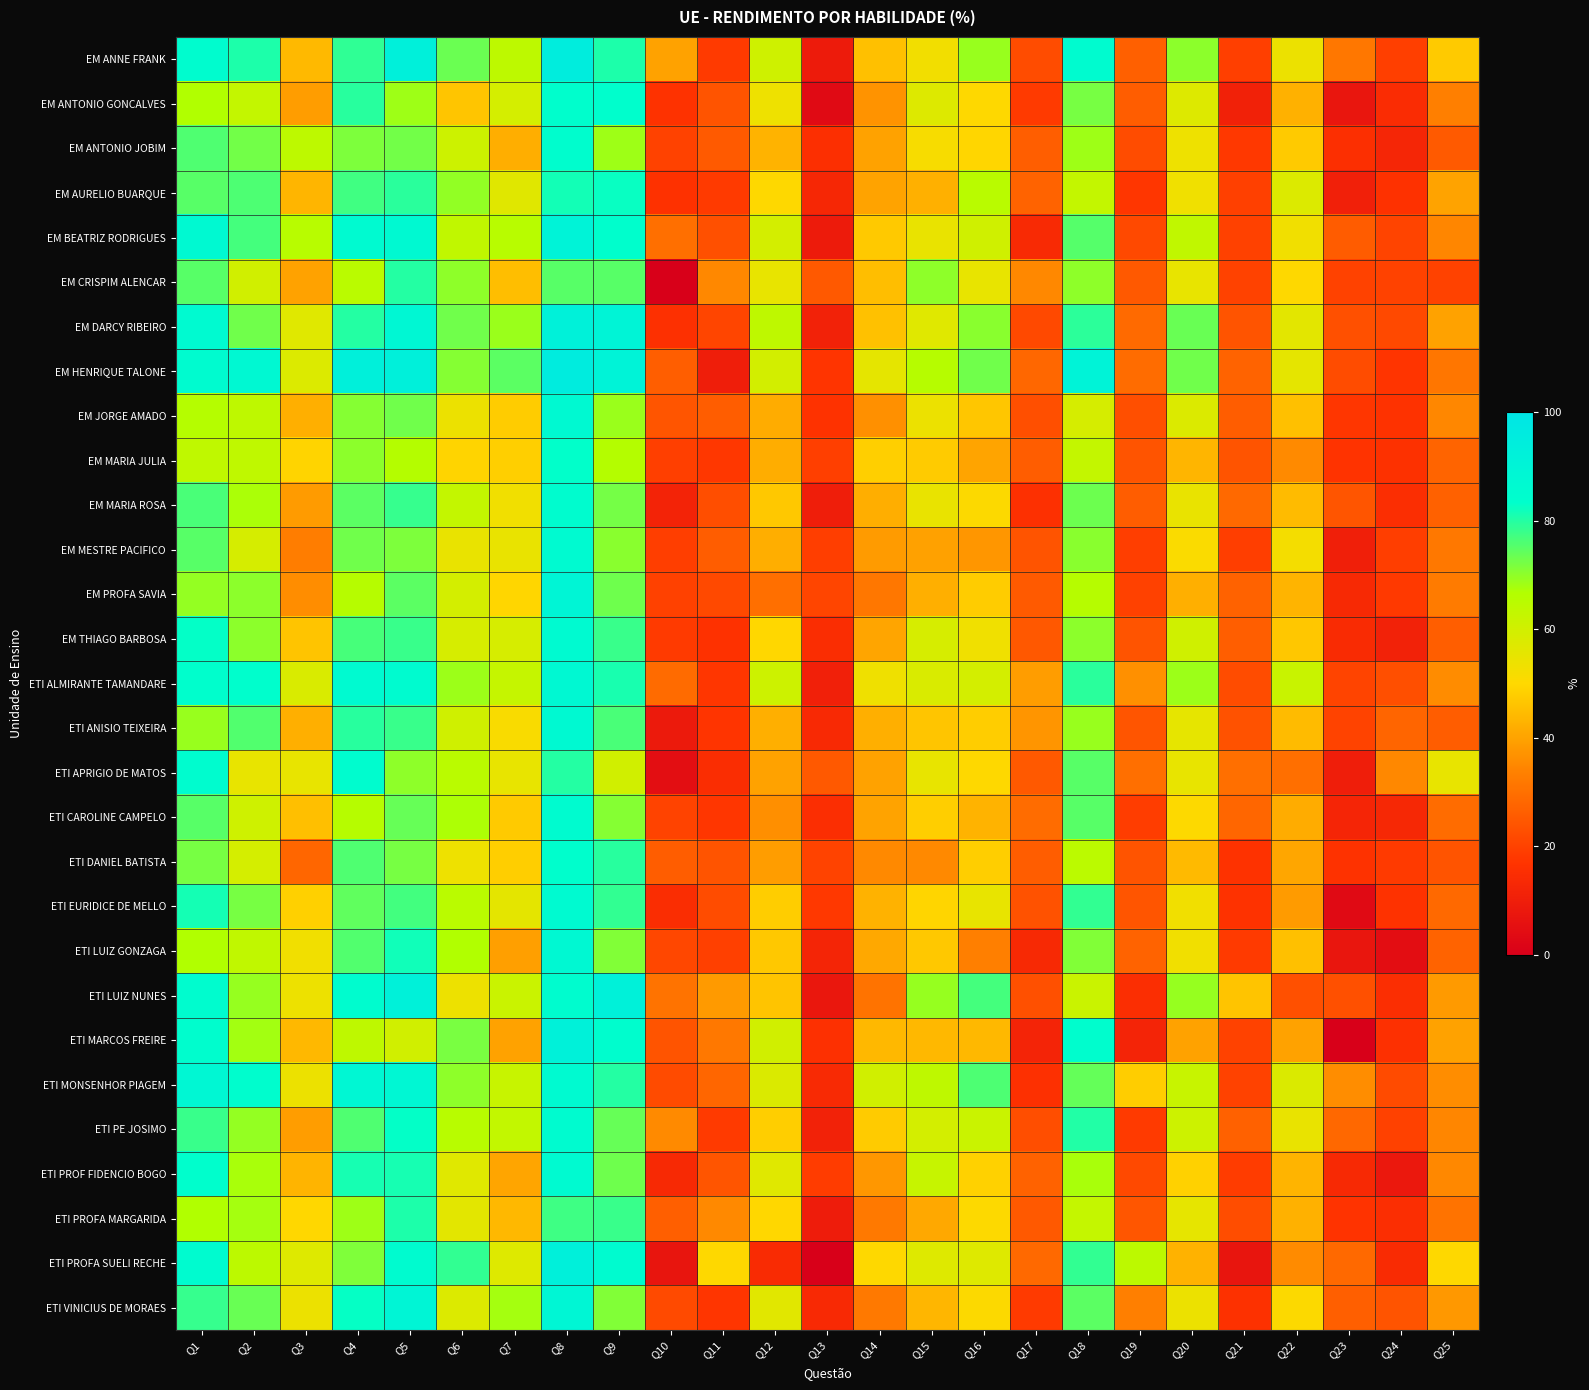

What is the spread (max minus min) of values at Q23?

36.0